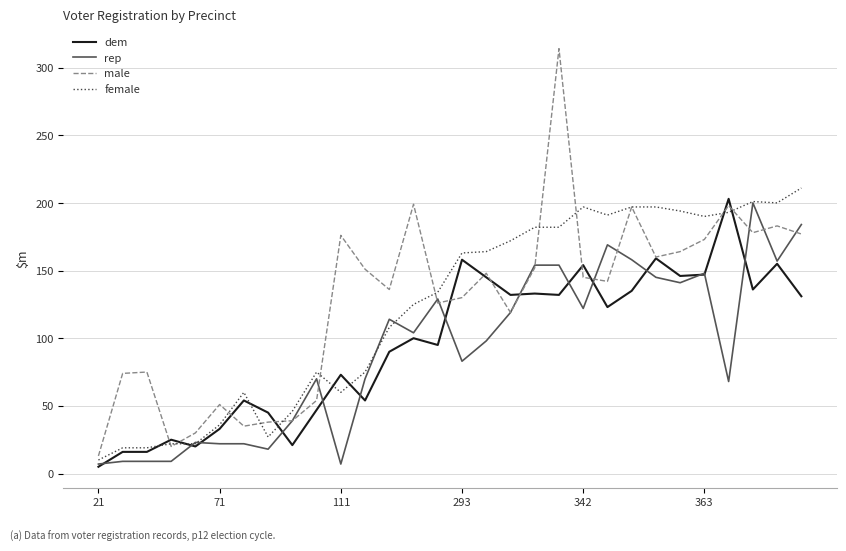

What is the highest value of the rep series?

200